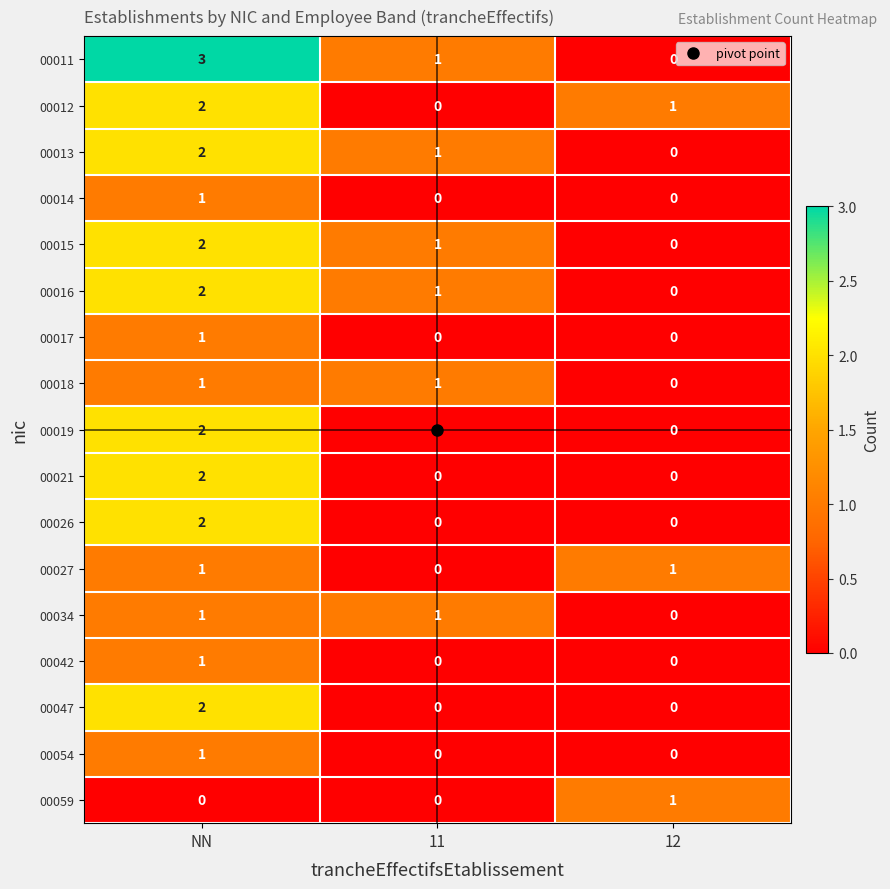

True or false: 00011 has a value of 1 at NN.

False